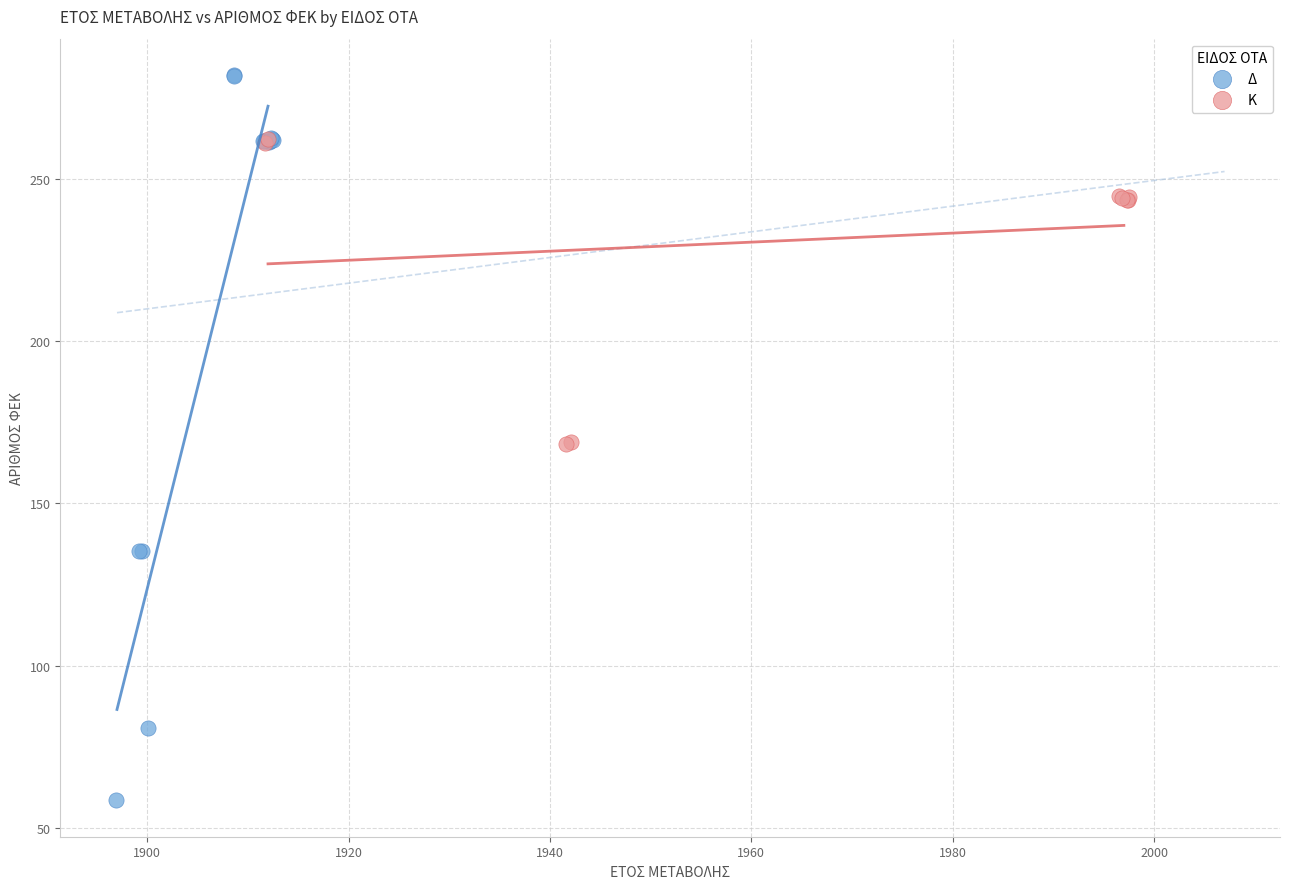

Which series reaches the minimum Y coordinate?

Δ